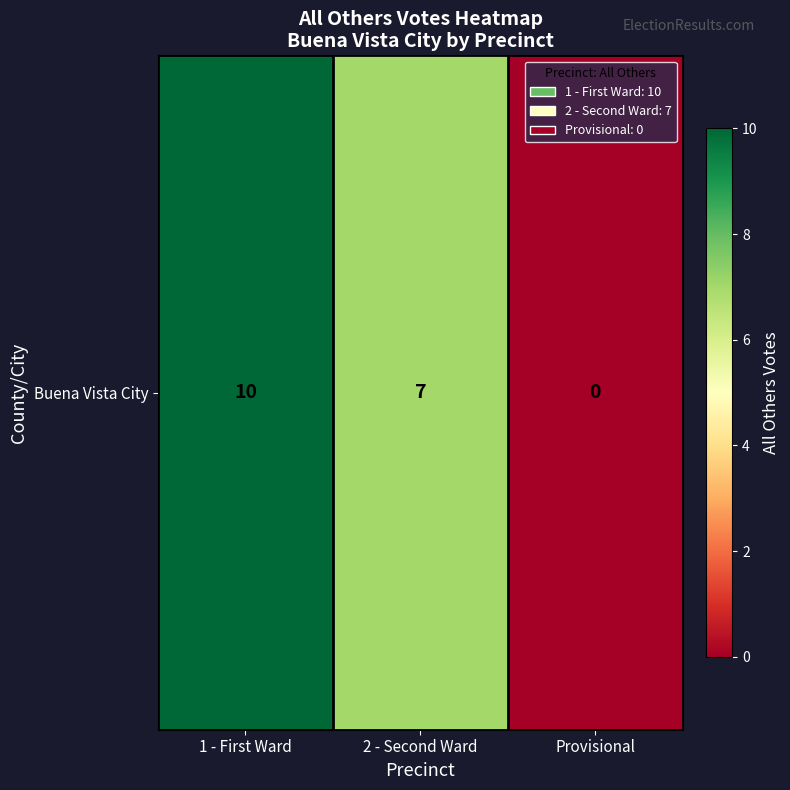

How many positive values are there?

2